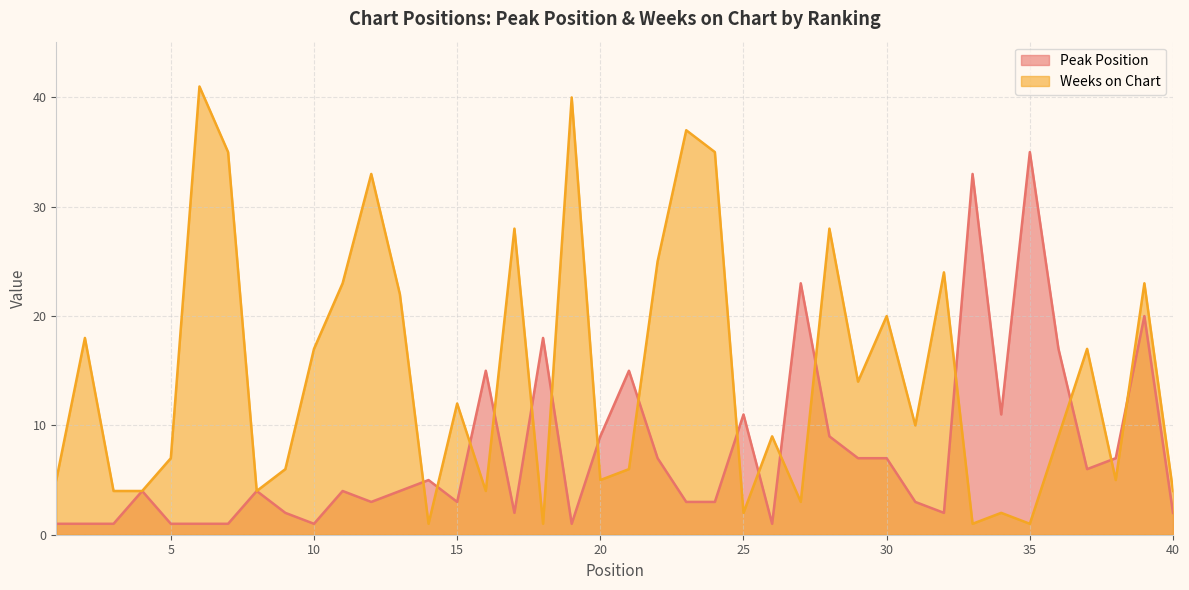

Rank the series at 38 from lowest to highest value.

Weeks on Chart, Peak Position